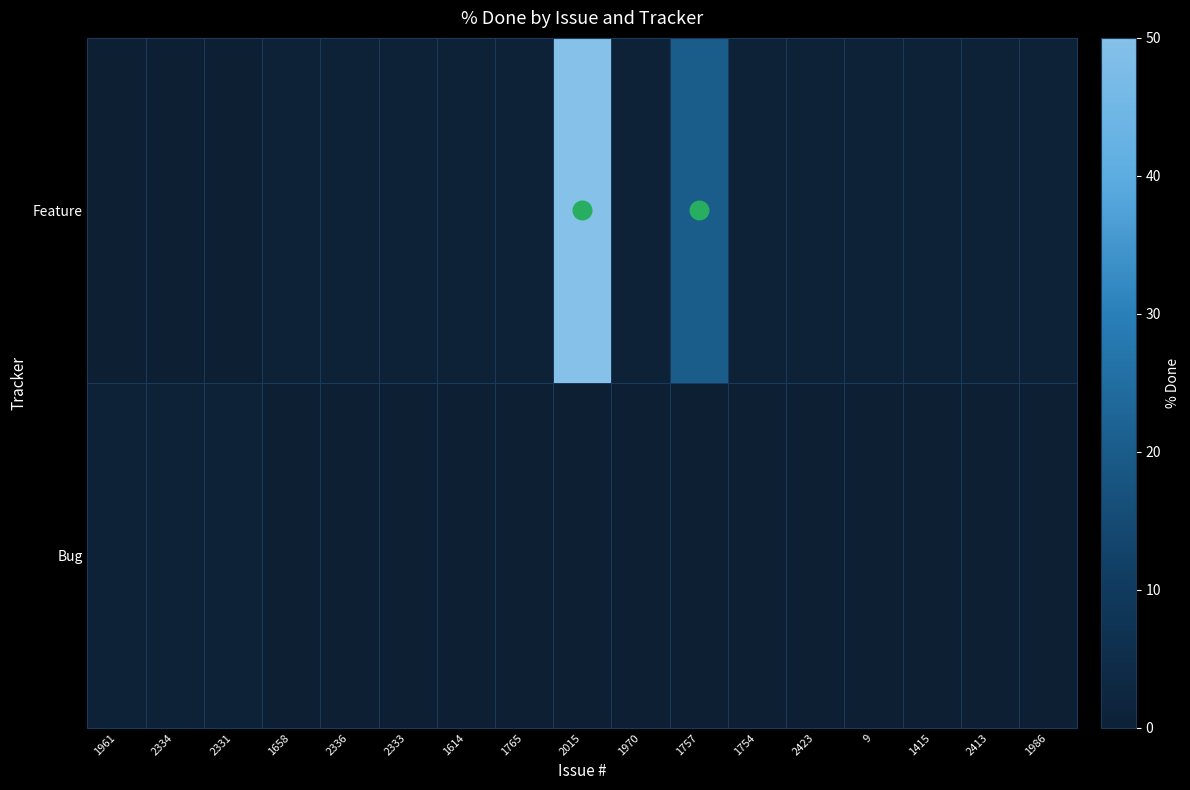

List the series in order of their peak value, highest first.

Feature, Bug